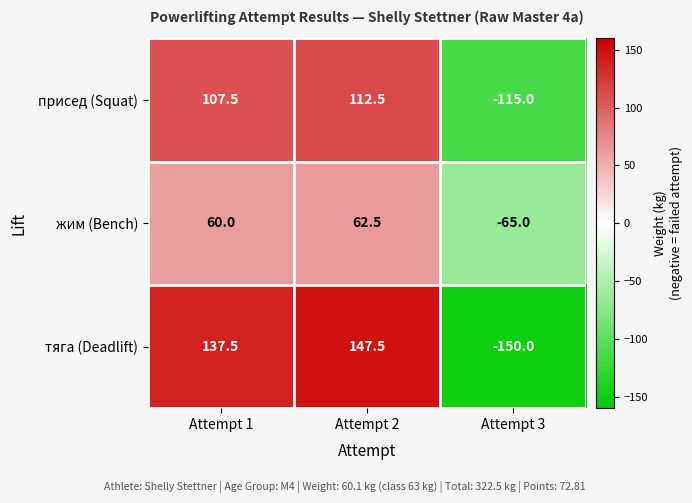

How many data points in присед (Squat) are less than 107?

1